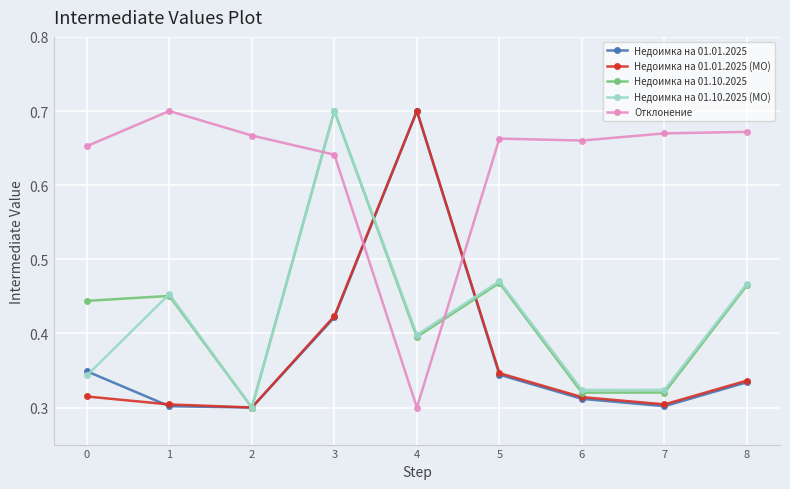

The value of Недоимка на 01.01.2025 at 5 is 0.2. True or false?

False